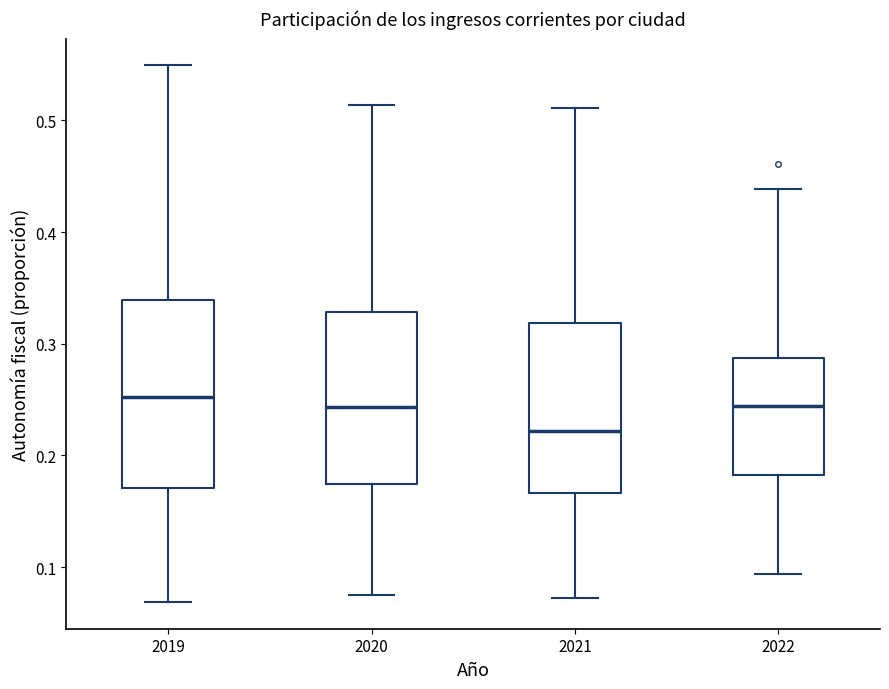

Reading left to right, read every box against the y-axis: the position of its median line, the range the box covers, and the ends of its whiskers. The values are not printed on the chart, so give them approximately, as read against the axis.

2019: median 0.25, box 0.17 to 0.34, whiskers 0.07 to 0.55
2020: median 0.24, box 0.17 to 0.33, whiskers 0.07 to 0.51
2021: median 0.22, box 0.17 to 0.32, whiskers 0.07 to 0.51
2022: median 0.24, box 0.18 to 0.29, whiskers 0.09 to 0.44